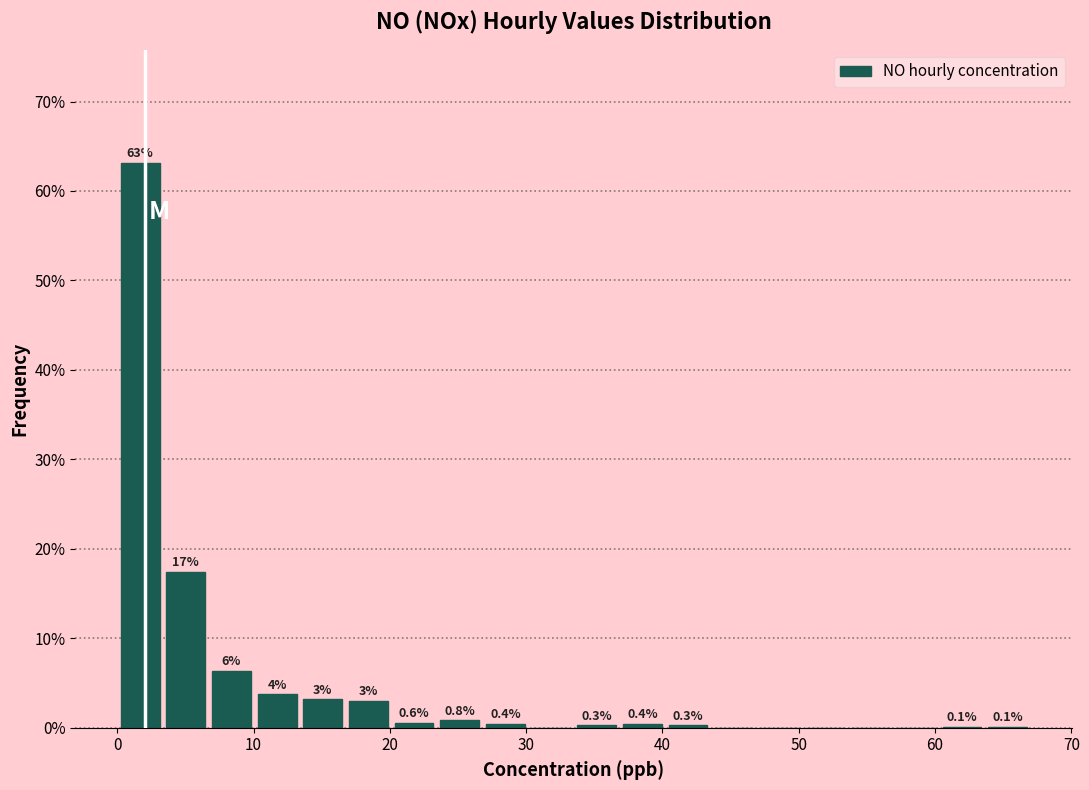

Around what value on the x-axis is the tallest bar? Give the approximate position of its centre, as read against the axis.

2